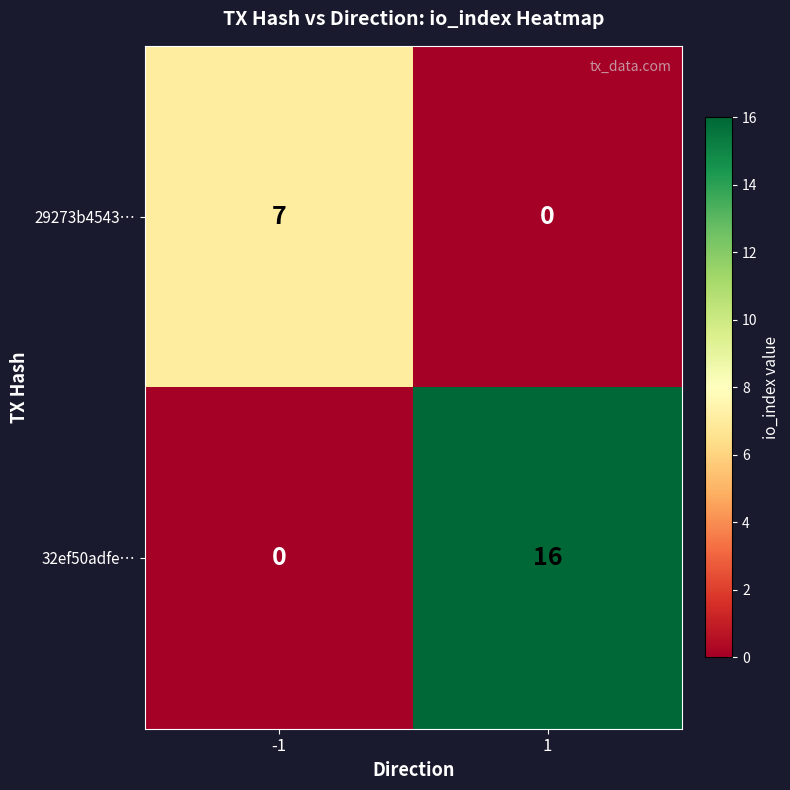

At how many categories does at least one series exceed 0?

2